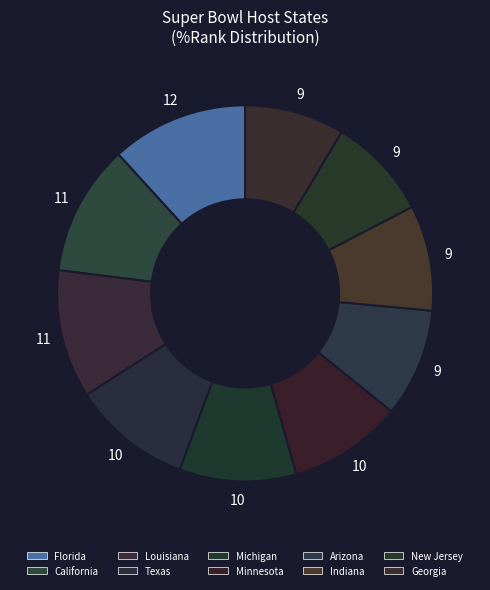

What is the largest slice in the pie chart?

Florida